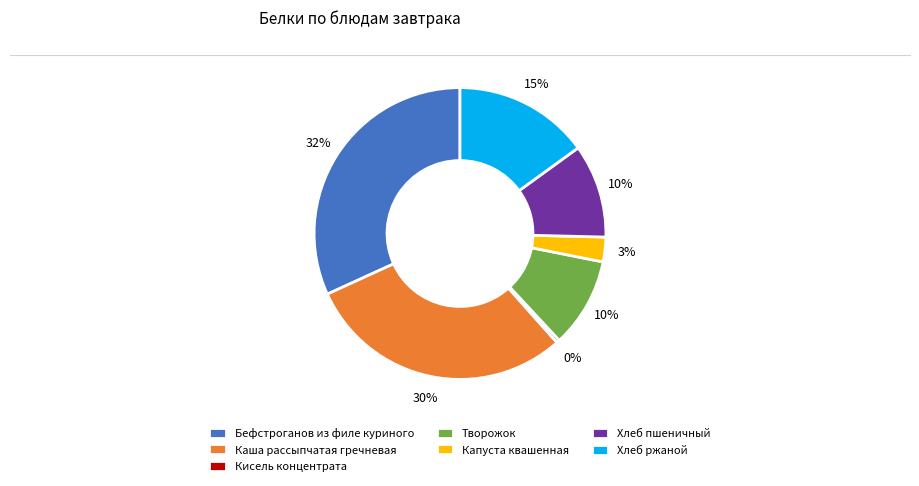

Which category has the biggest portion of the pie?

Бефстроганов из филе куриного